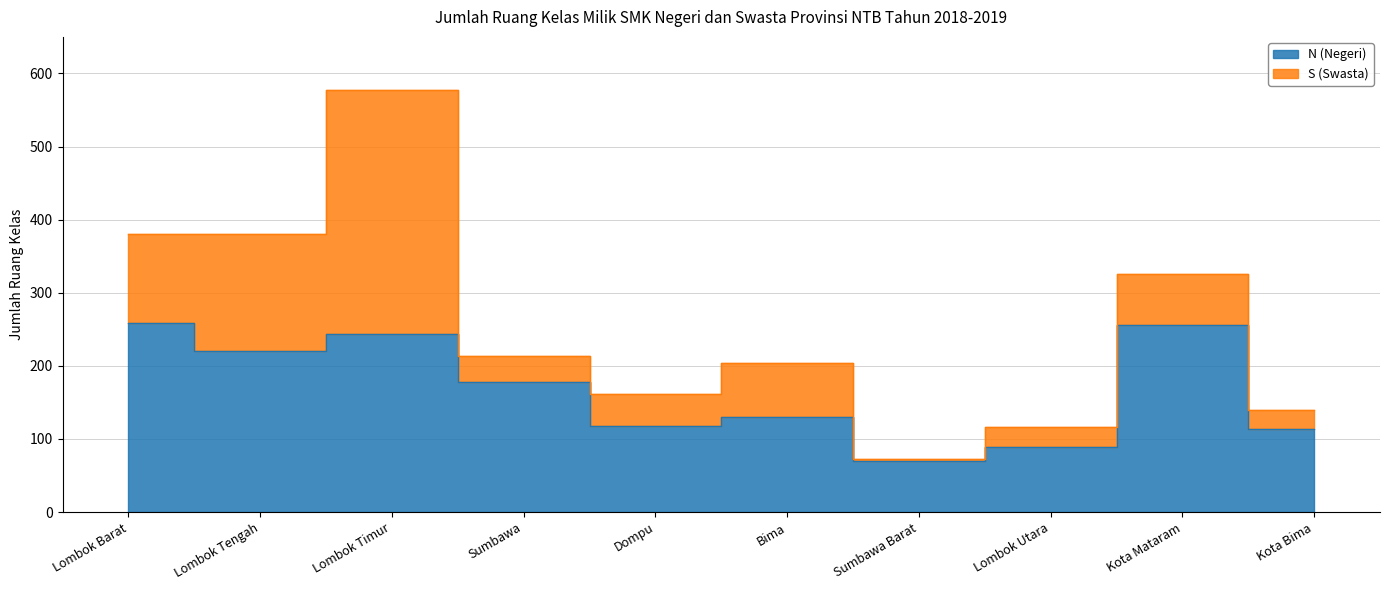

Which label corresponds to the smallest value in the chart?

Sumbawa Barat